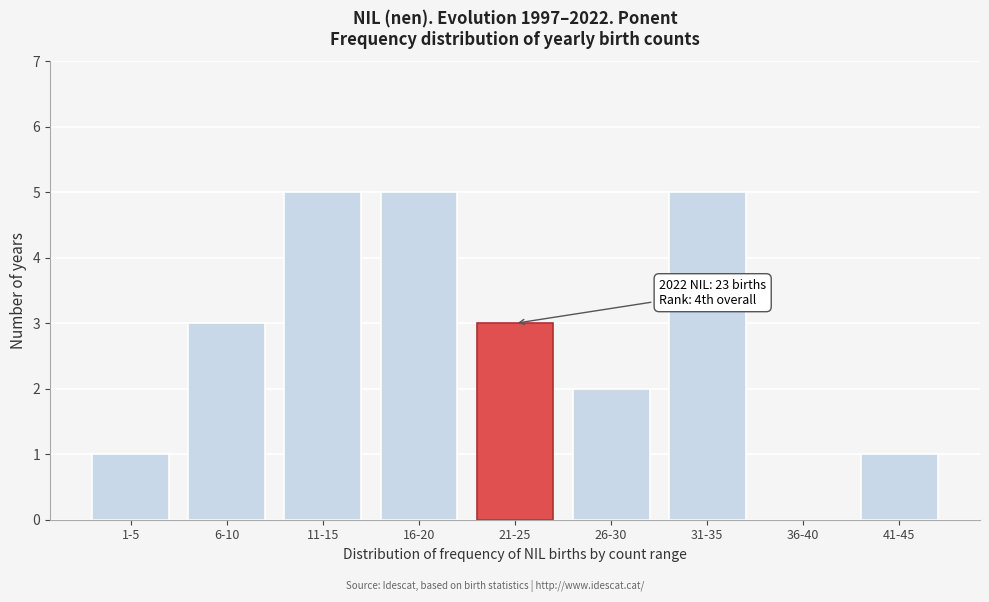

Reading left to right, extract all data points from this chart.

1-5=1	6-10=3	11-15=5	16-20=5	21-25=3	26-30=2	31-35=5	36-40=0	41-45=1